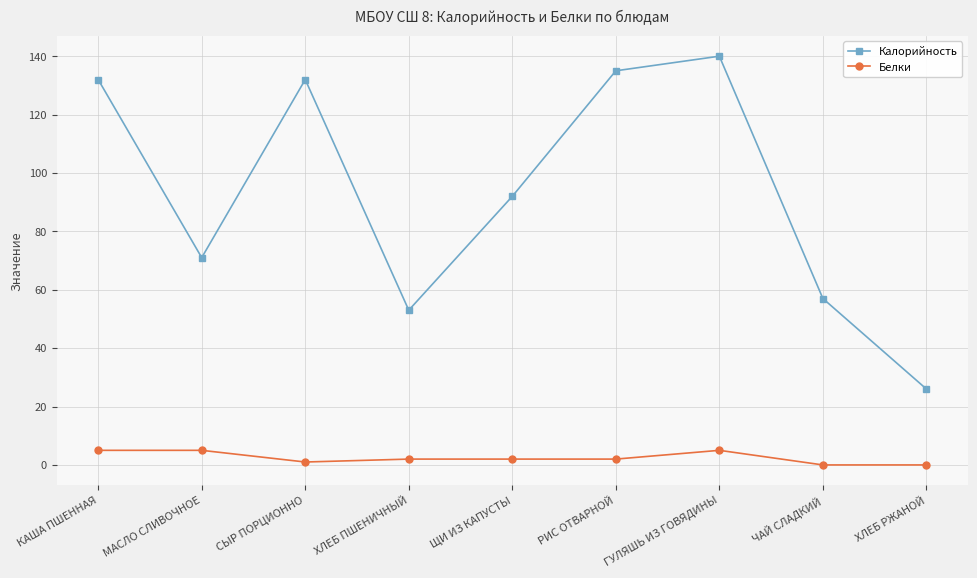

What is the average value of the Белки series?

2